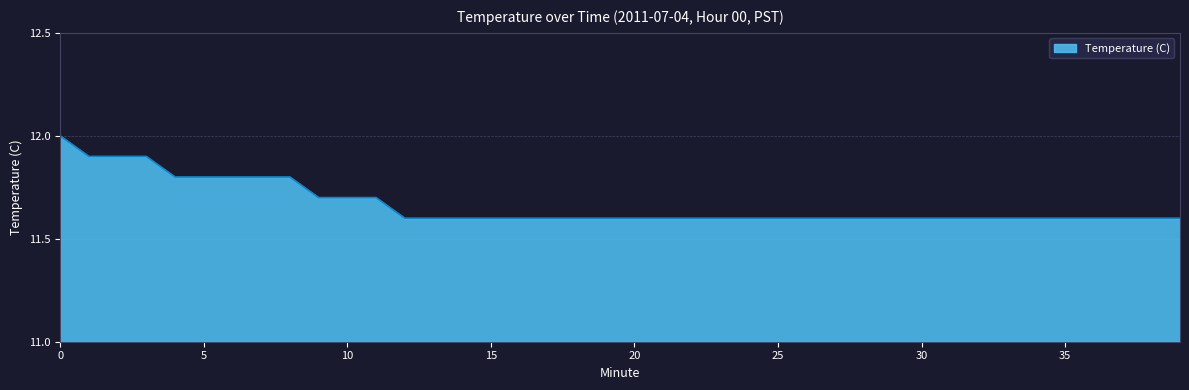

What is the minimum value shown in the chart?

11.6